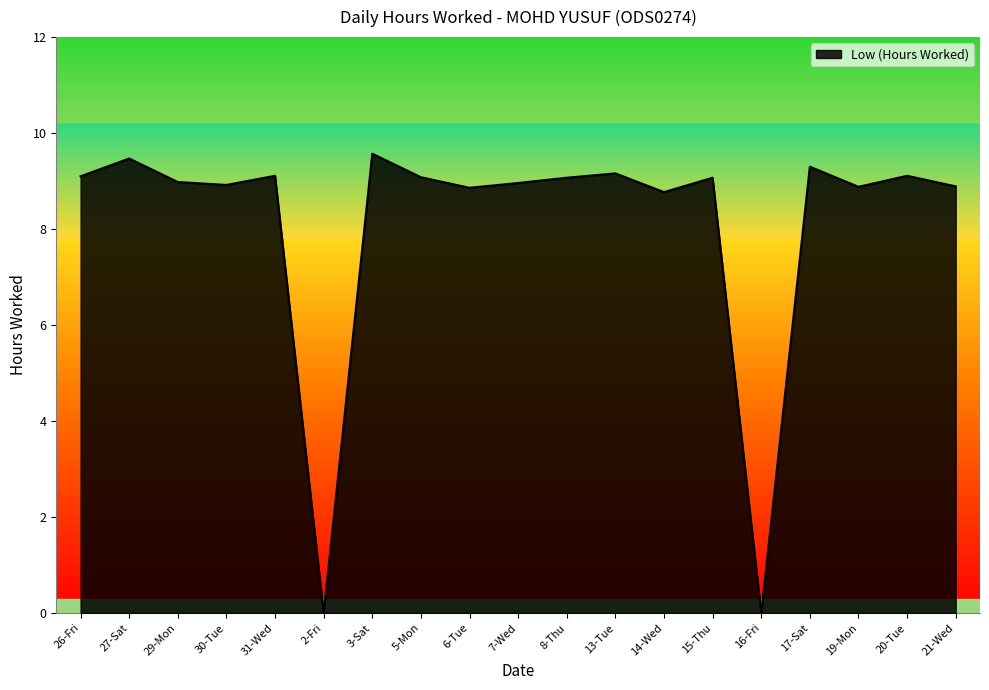

At which label does the data first exceed 9?

26-Fri